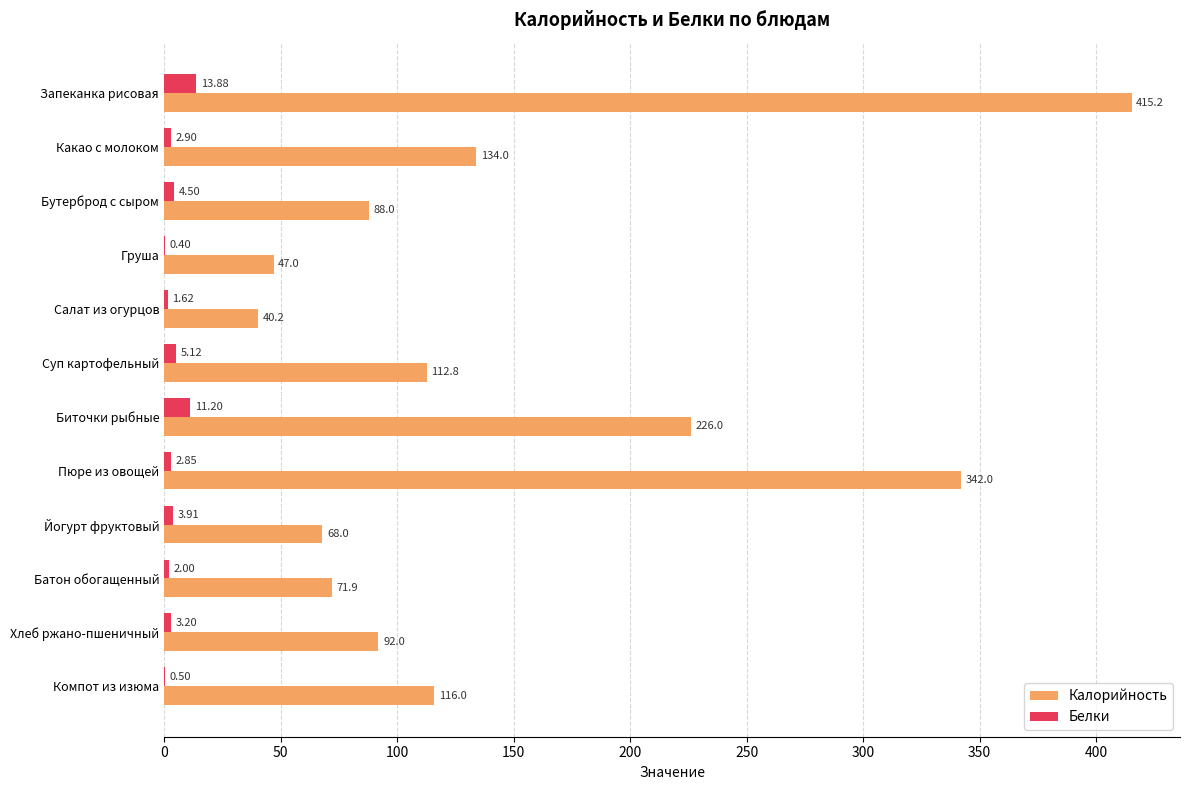

At which label is Белки closest to 7?

Суп картофельный